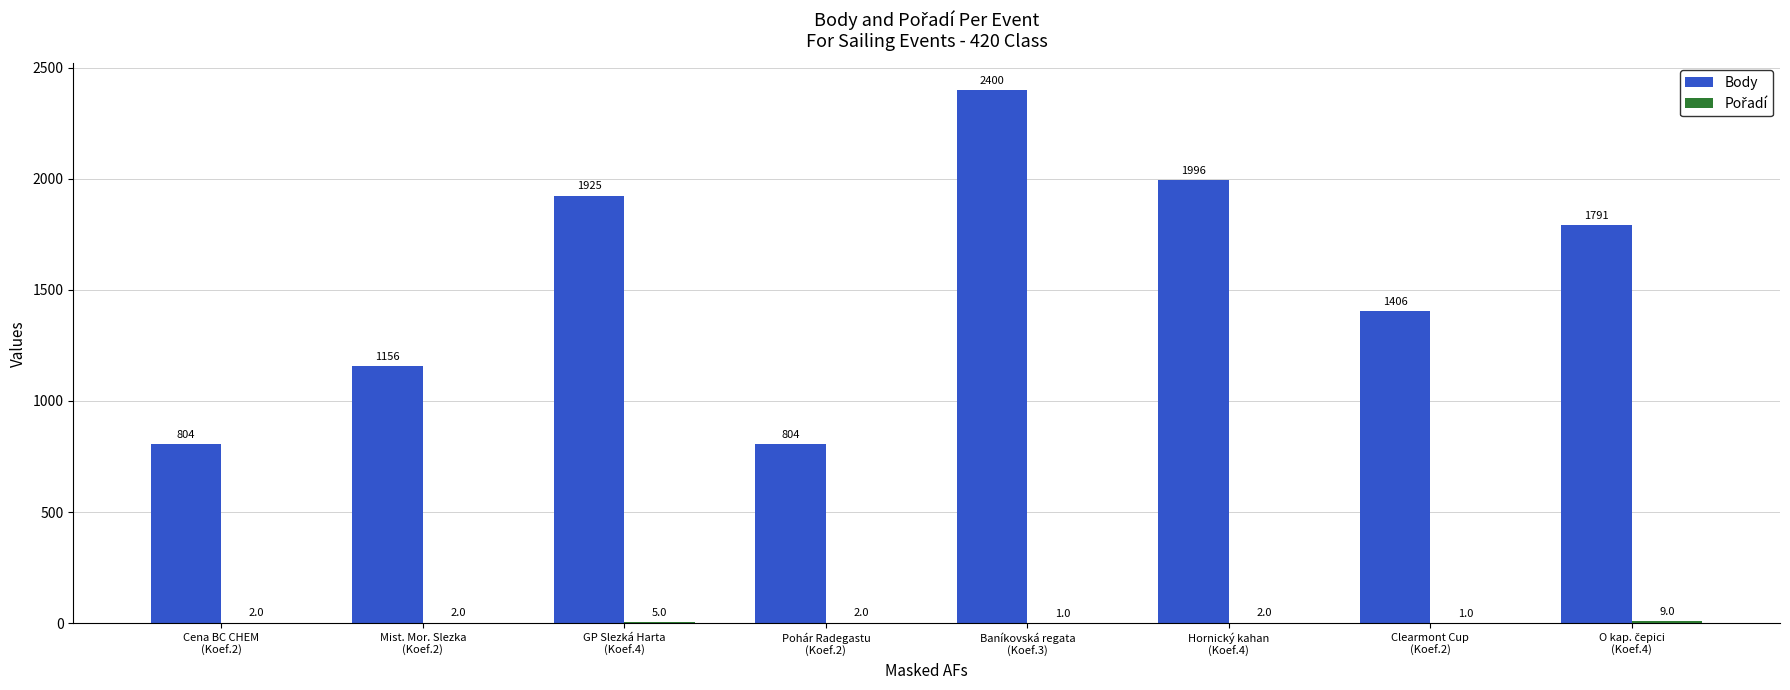

What is the sum of all Body values?

12282